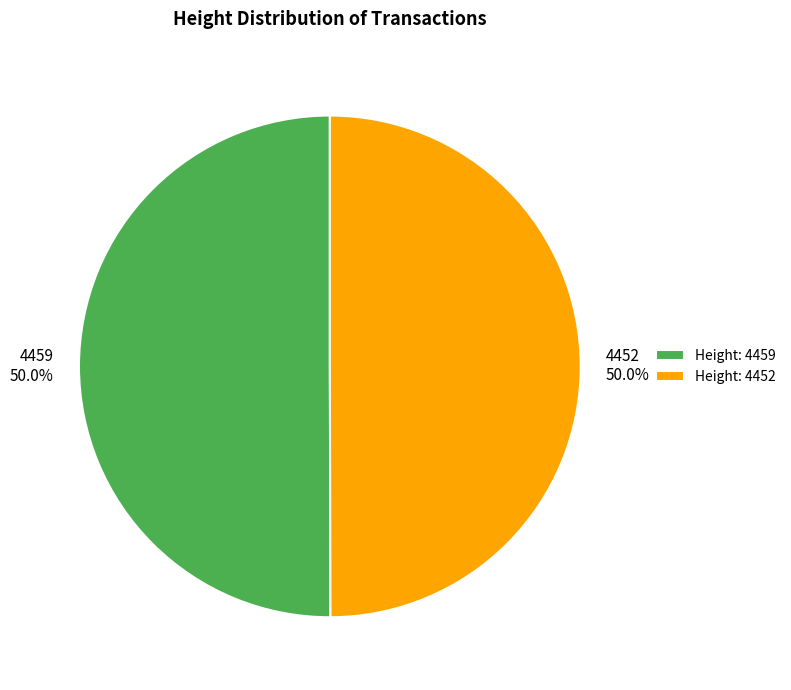

What is the total percentage of Height: 4459 and Height: 4452?

100.0%